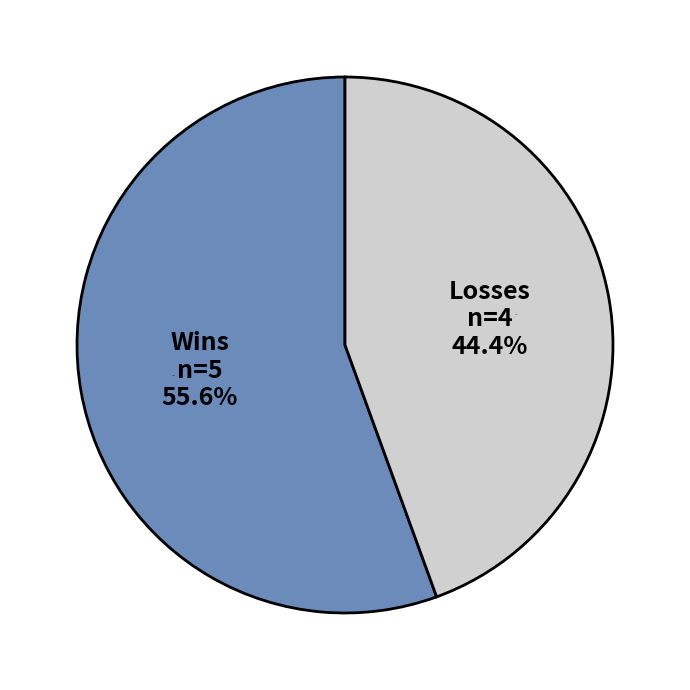

Is McCook the majority of the pie?

No